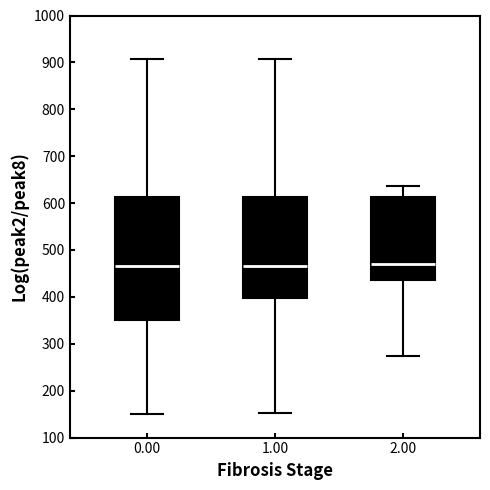

Reading left to right, transcribe this box plot: for each box, give where its median line is, the range the box spans, and where its two whiskers end, as read against the y-axis. The values are not printed on the chart, so give them approximately, as read against the axis.

0.00: median 470, box 350 to 610, whiskers 150 to 910
1.00: median 470, box 400 to 610, whiskers 150 to 910
2.00: median 470, box 440 to 610, whiskers 280 to 640